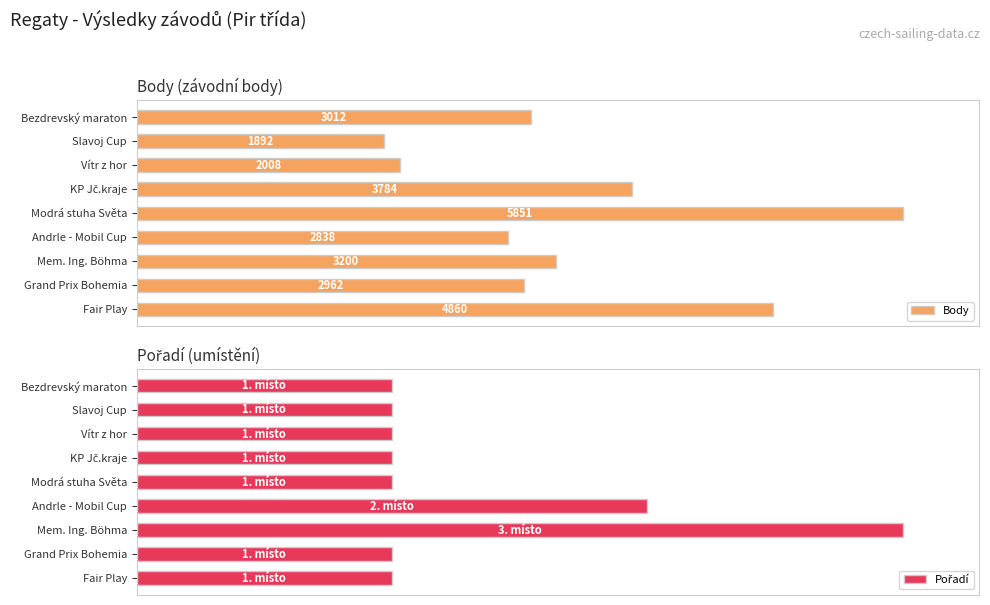

Which series has the largest total across all categories?

Body